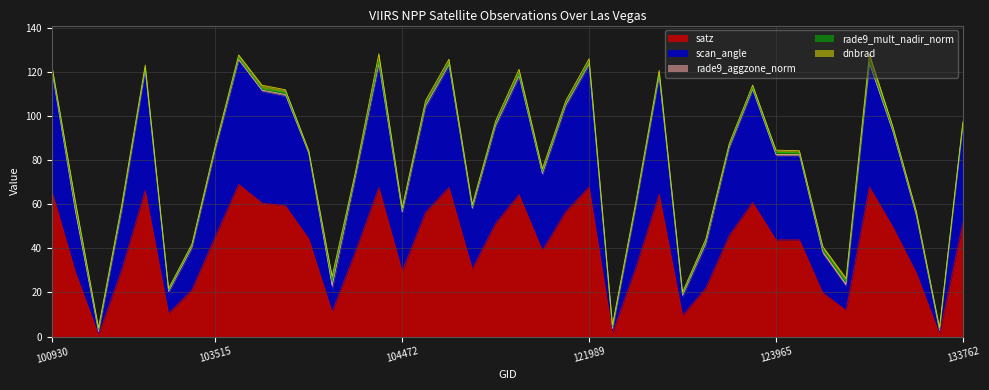

What is the spread (max minus min) of values at 103643?

59.3